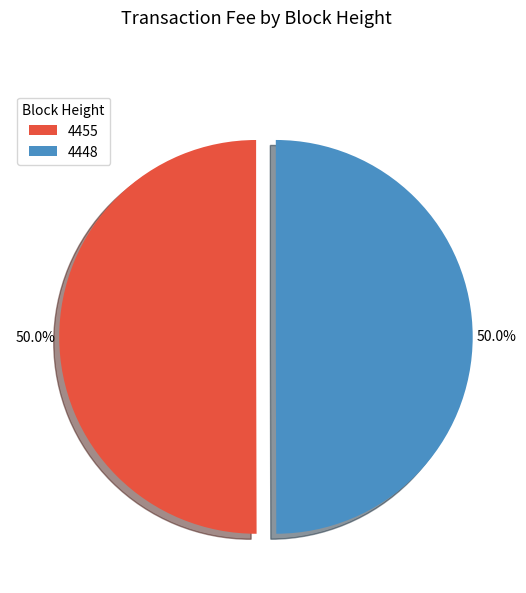

What is the total percentage of 4448 and 4455?

100.0%